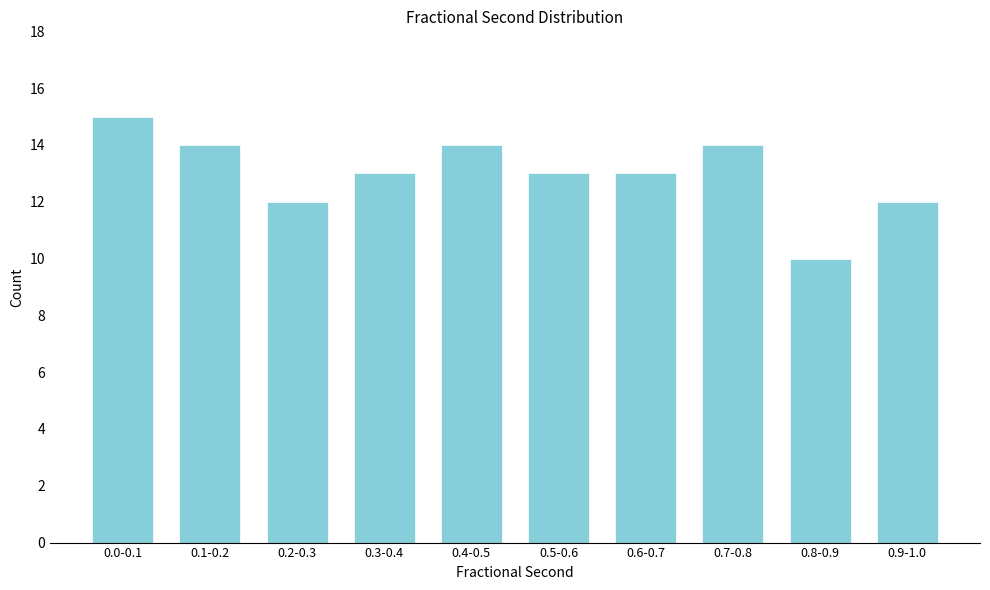

Reading right to left, extract all data points from this chart.

12	10	14	13	13	14	13	12	14	15